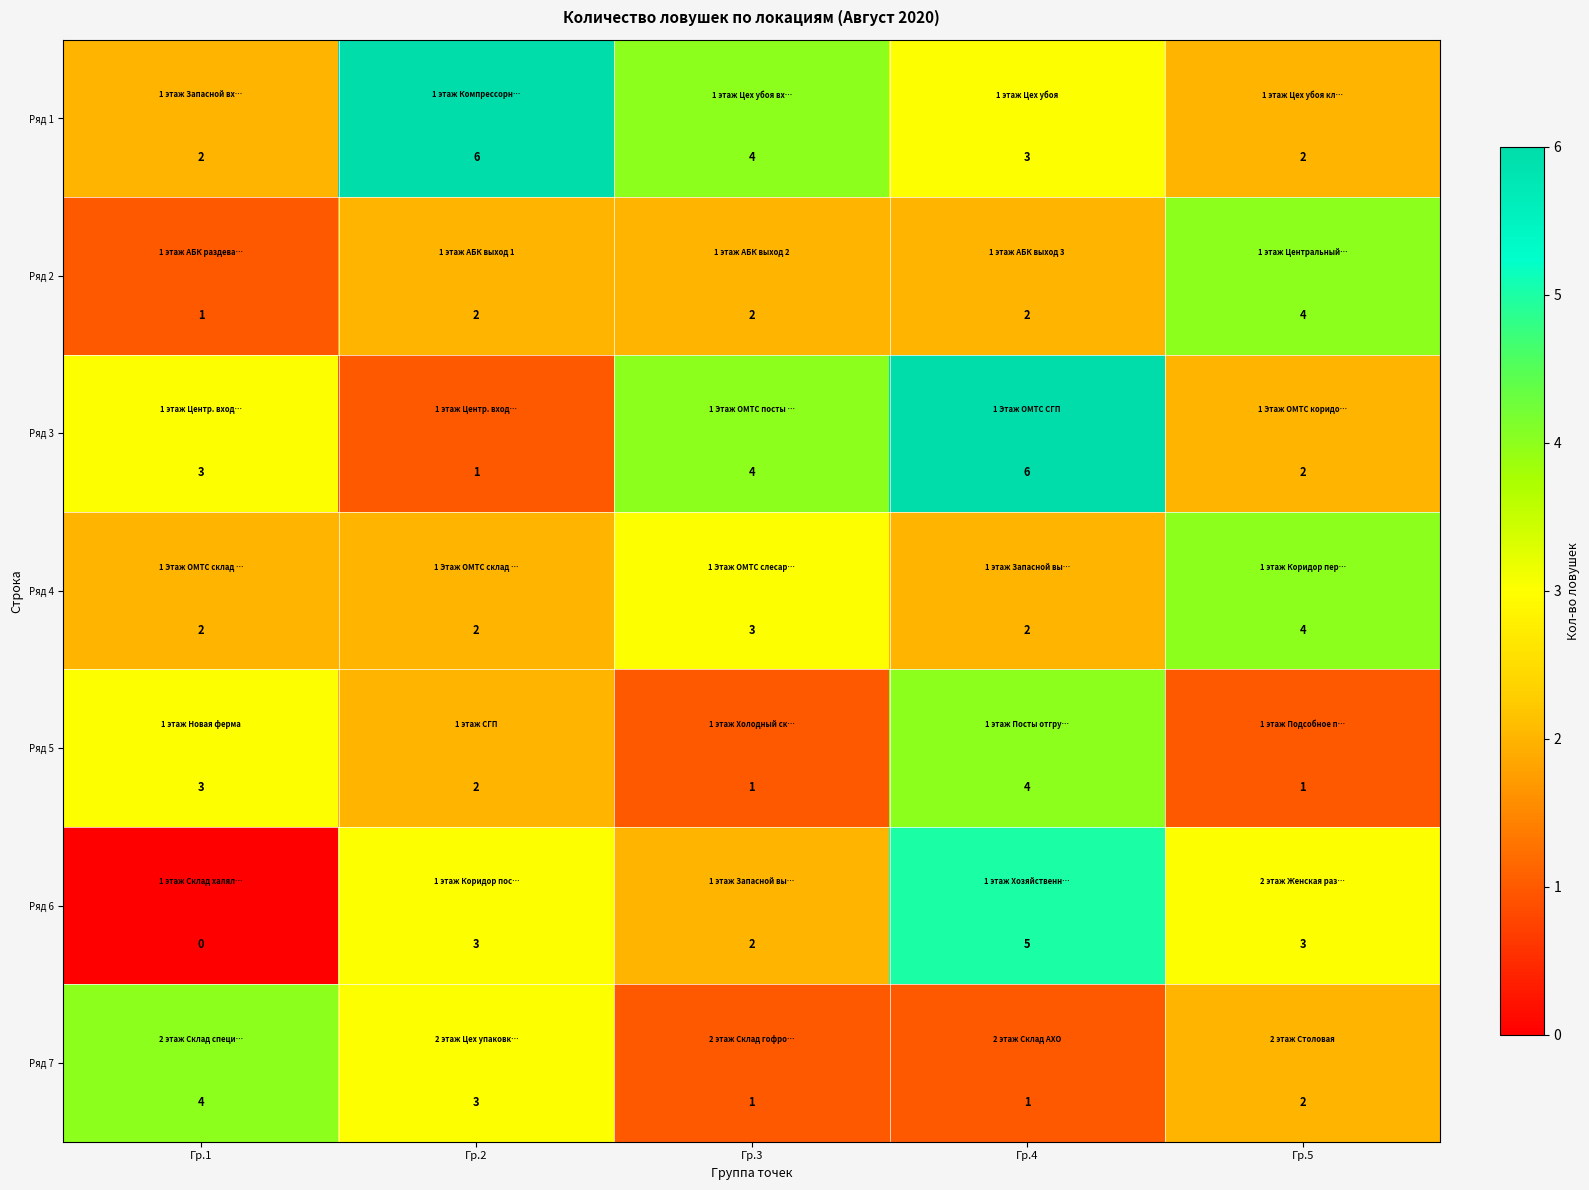

Count the number of data series in this chart.

7